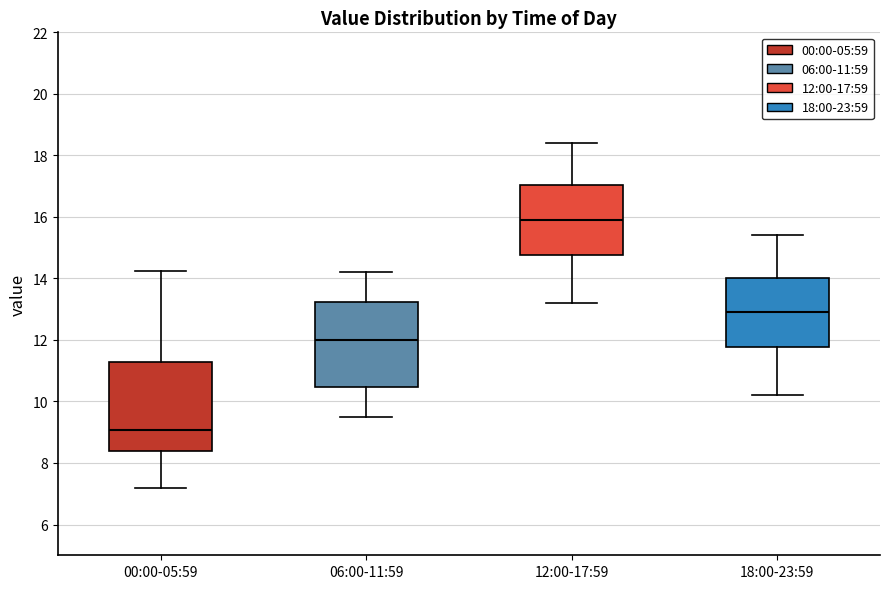

Where does the median line of the box for 06:00-11:59 sit on the y-axis? The values are not printed on the chart, so give them approximately, as read against the axis.

12.0